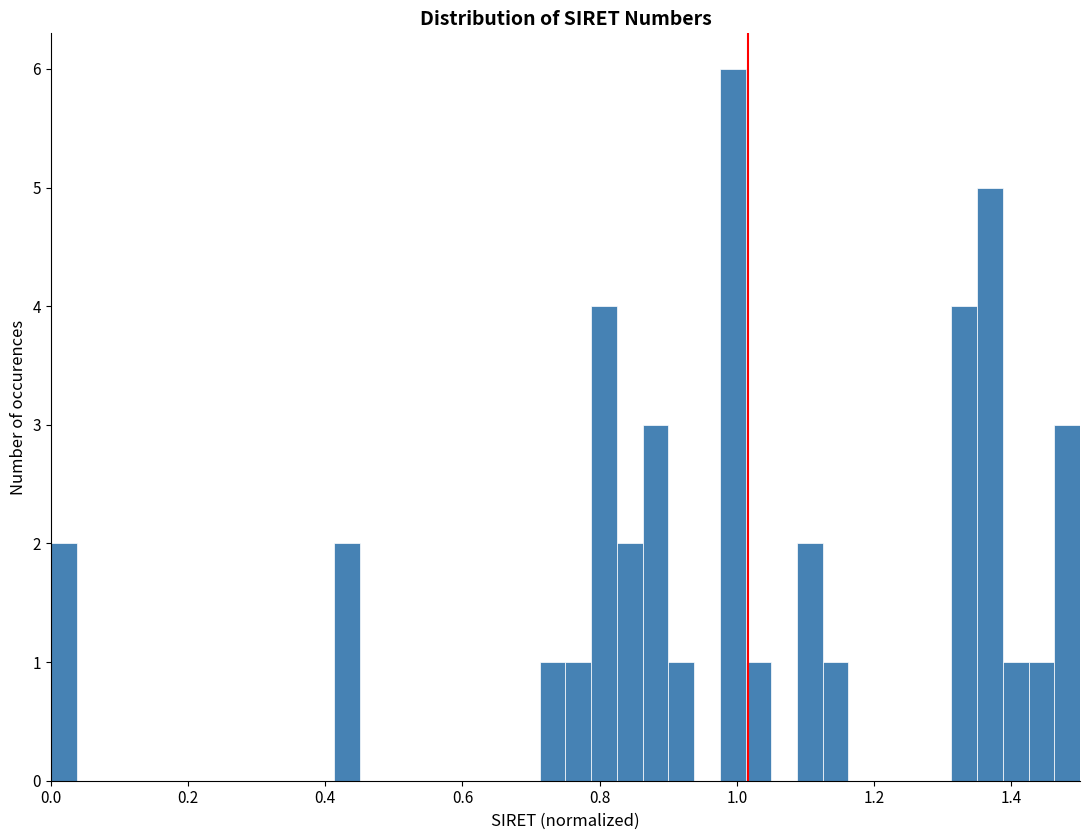

Read against the x-axis, roughly where is the centre of the tallest bar?

1.00